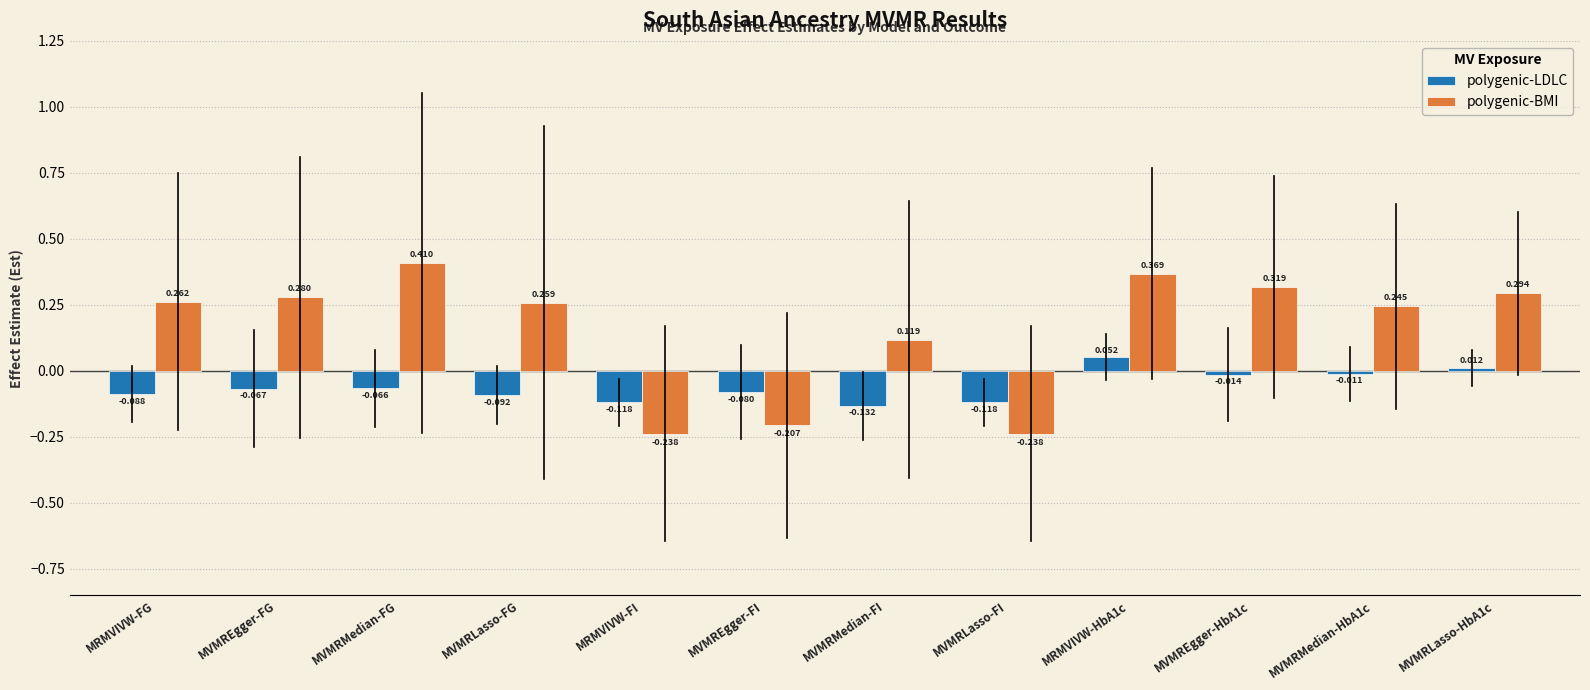

Which category has the highest value in the polygenic-BMI series?

MVMRMedian-FG